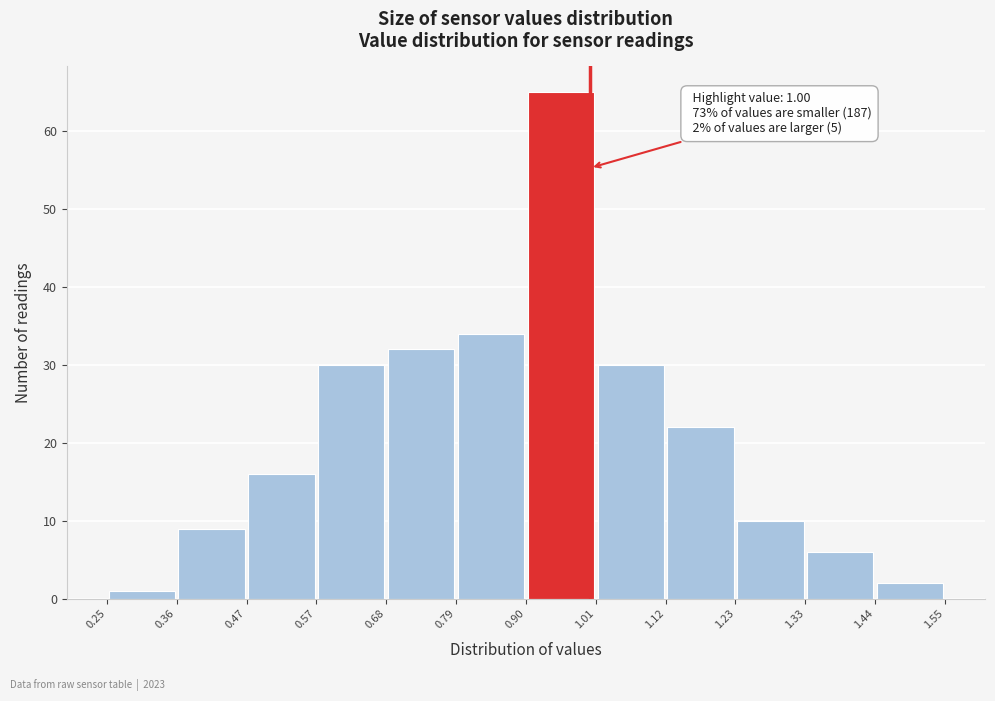

Over which range of the x-axis is the bar tallest?

0.90 to 1.01